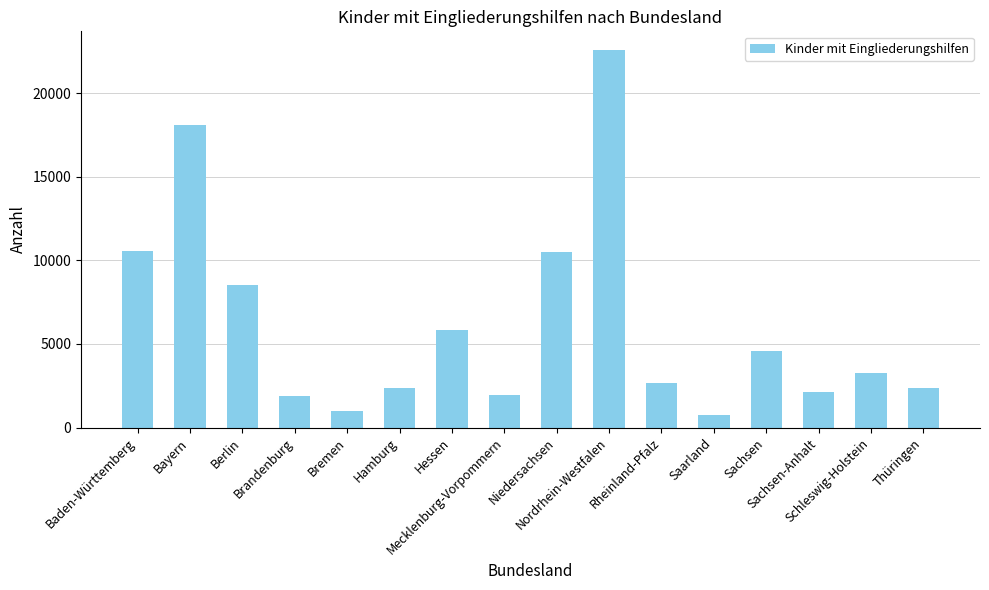

What is the sum of the values at Rheinland-Pfalz and Brandenburg?

4565